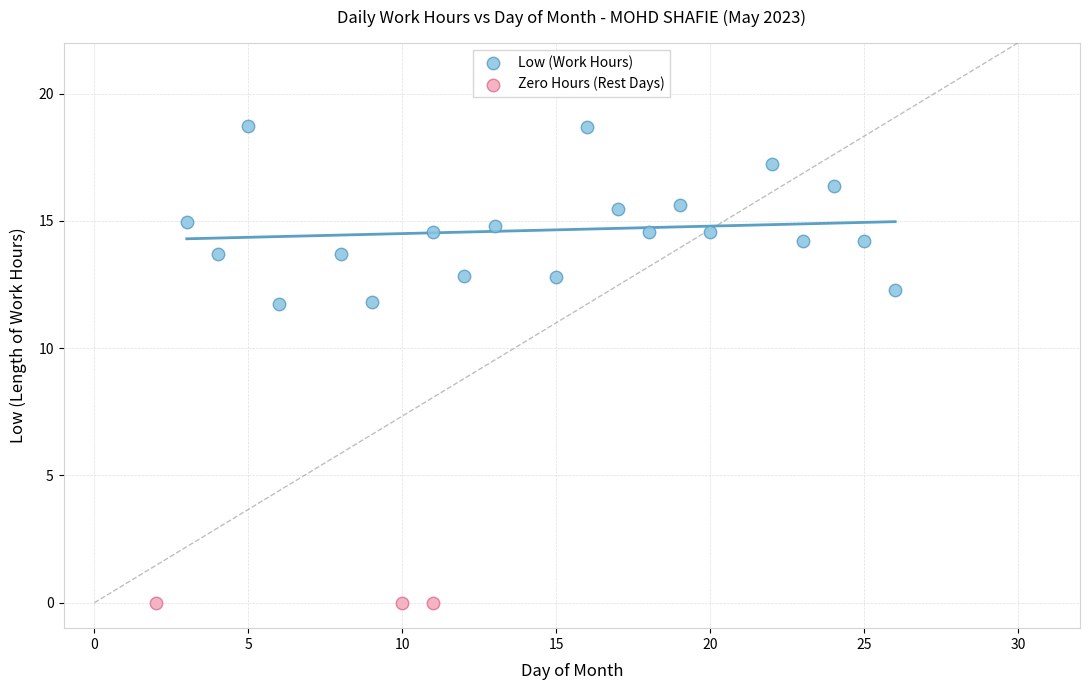

What are all the series names shown in the legend?

Low (Work Hours), Zero Hours (Rest Days)